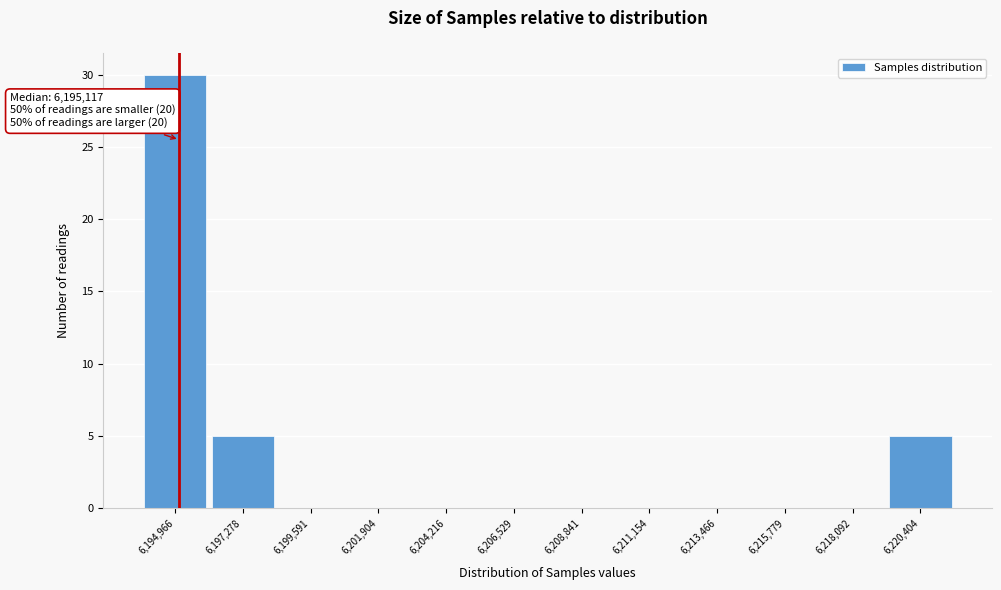

Which range on the x-axis has the tallest bar?

6194000 to 6196000